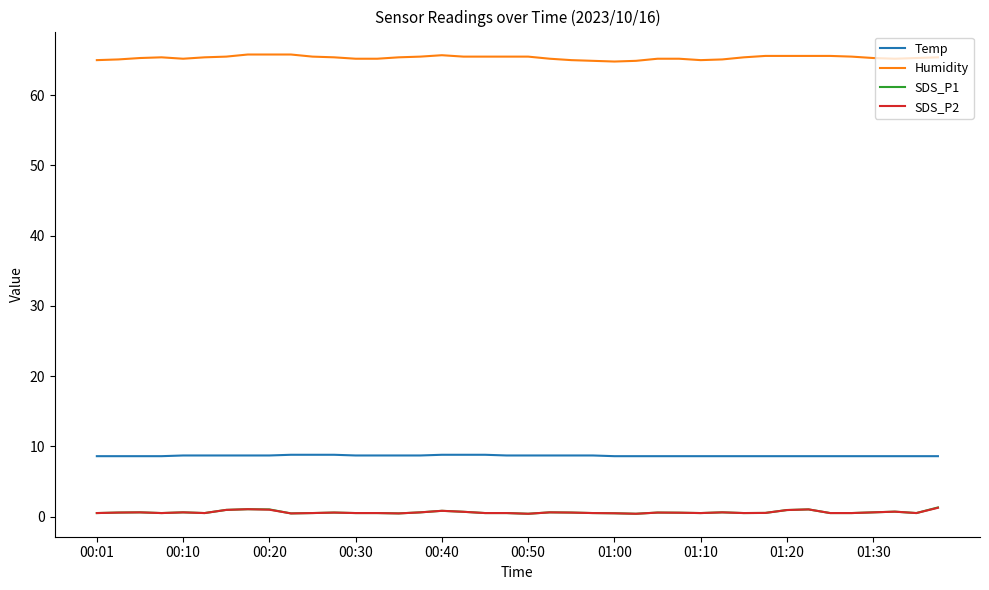

True or false: SDS_P2 and Humidity intersect in this chart.

False